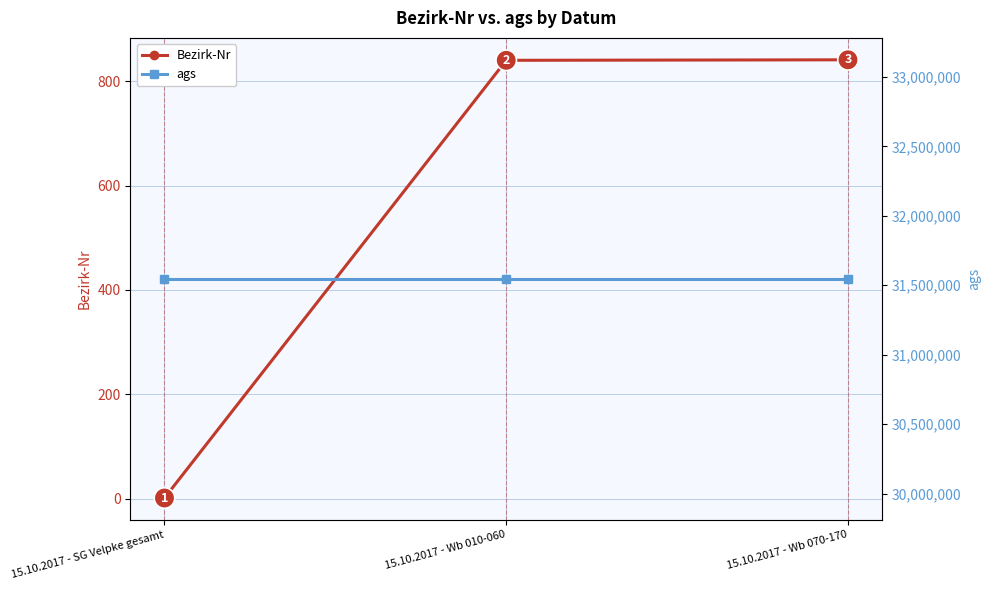

Which series has the largest range (max minus min)?

Bezirk-Nr